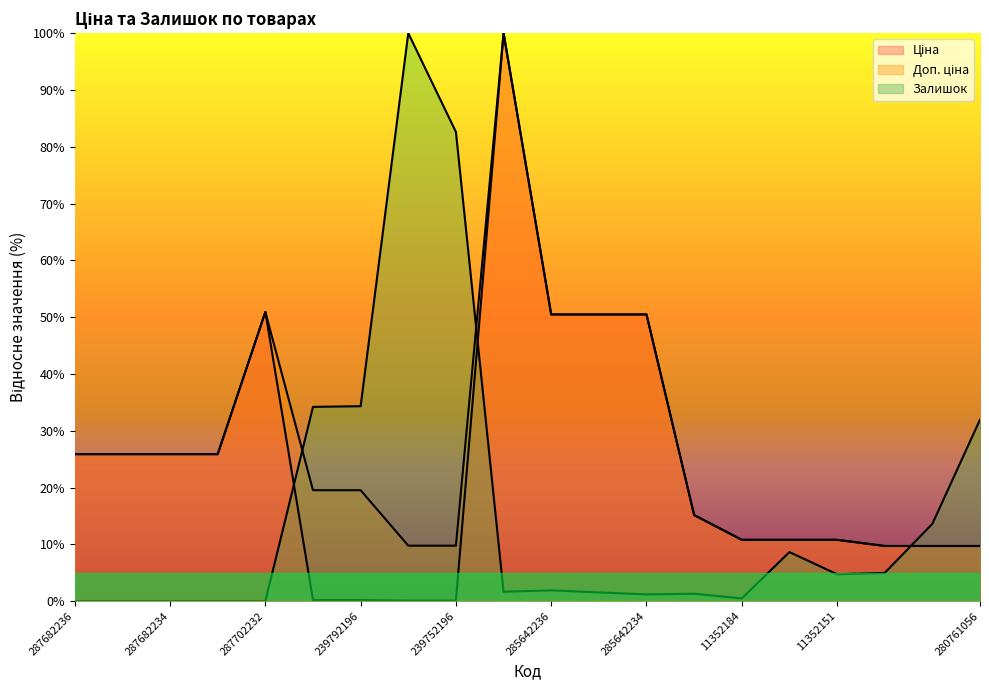

At which label is Доп. ціна closest to 0?

280761652